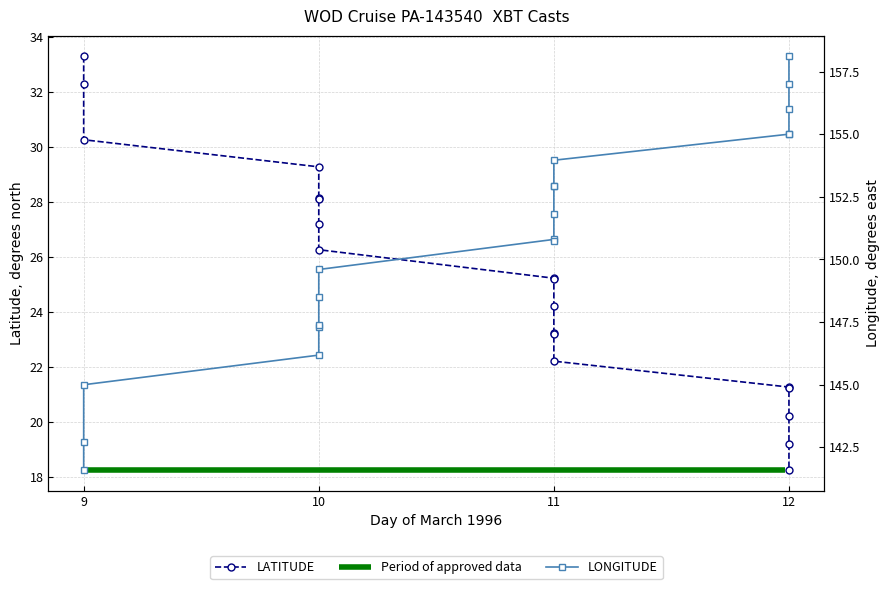

True or false: LONGITUDE and LATITUDE intersect in this chart.

False